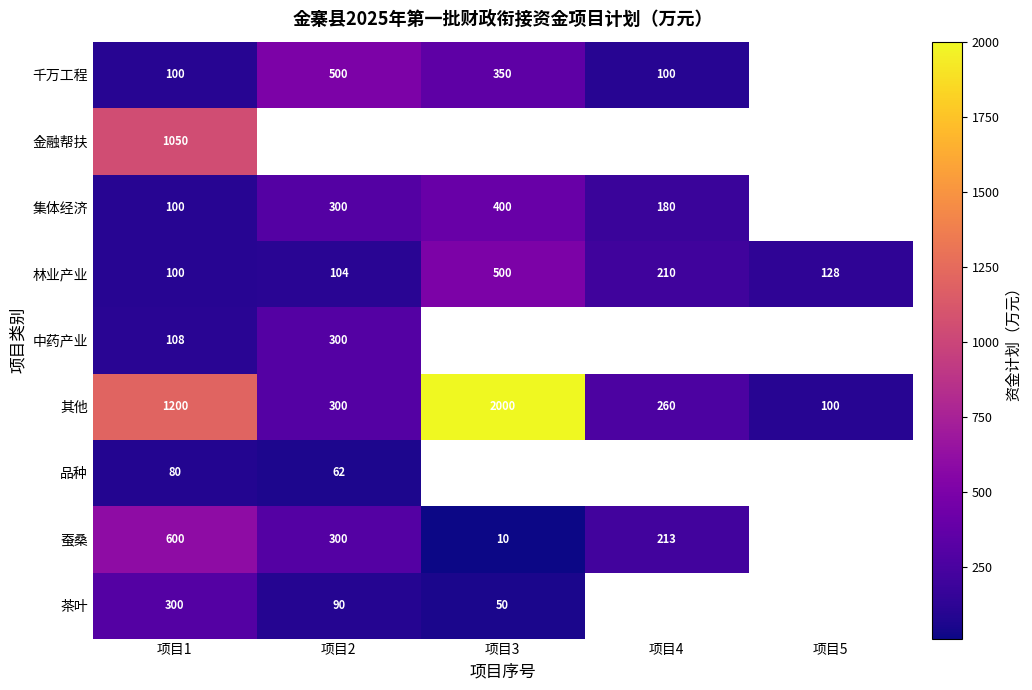

What is the sum of all 其他 values?

3860